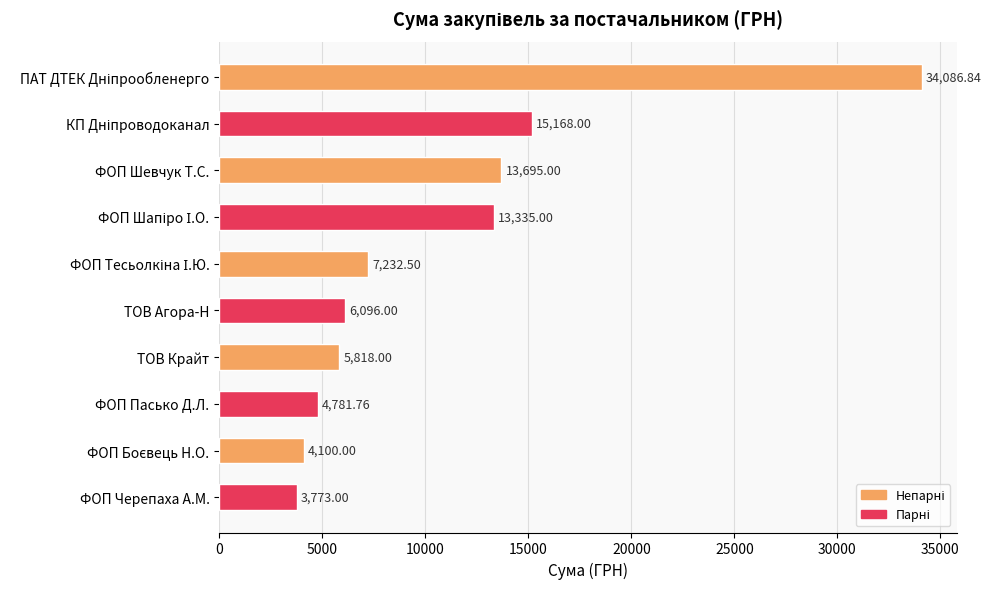

At which category does the chart reach its minimum across all series?

ФОП Черепаха А.М.